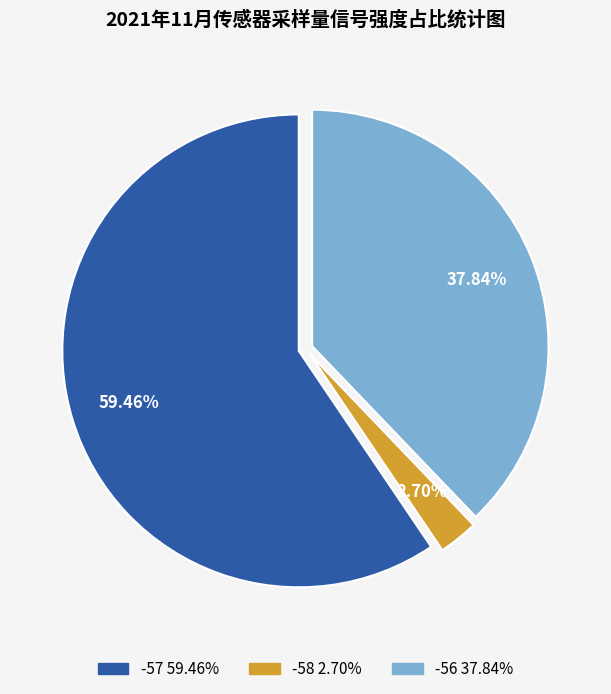

Count the number of slices in the pie.

3